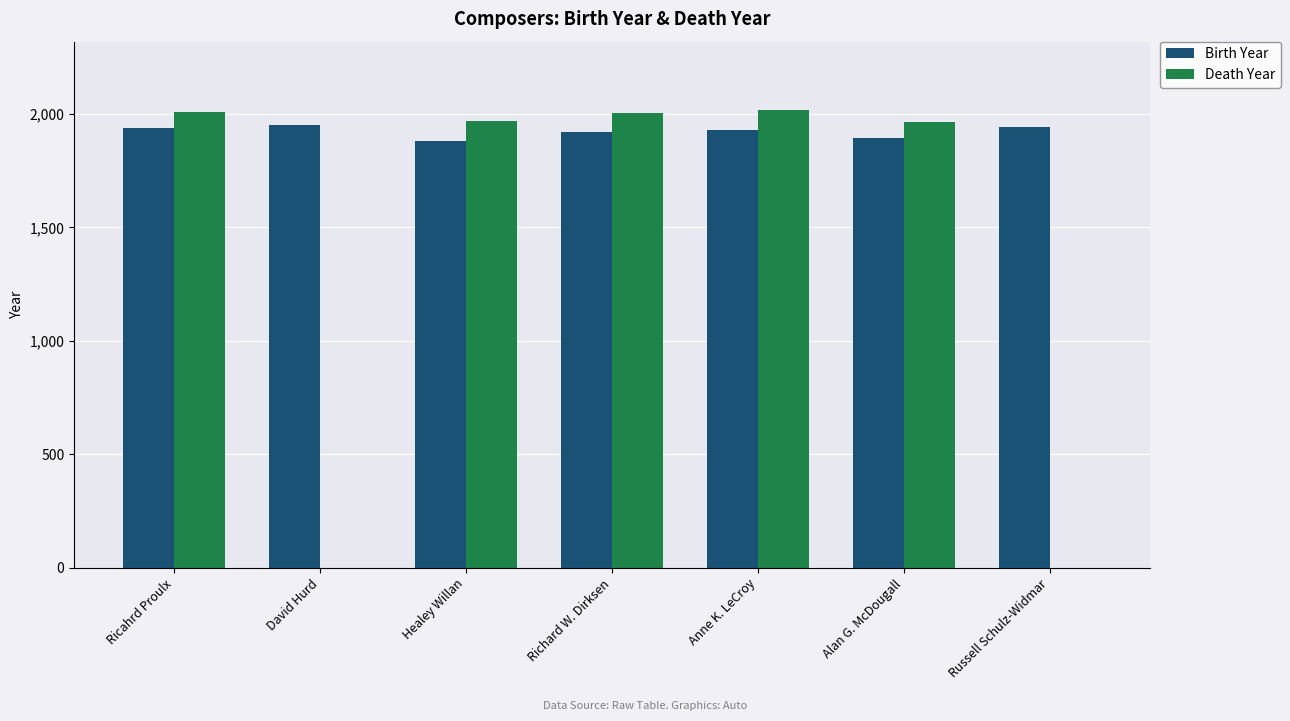

Is it true that Birth Year equals 440 at Ricahrd Proulx?

False